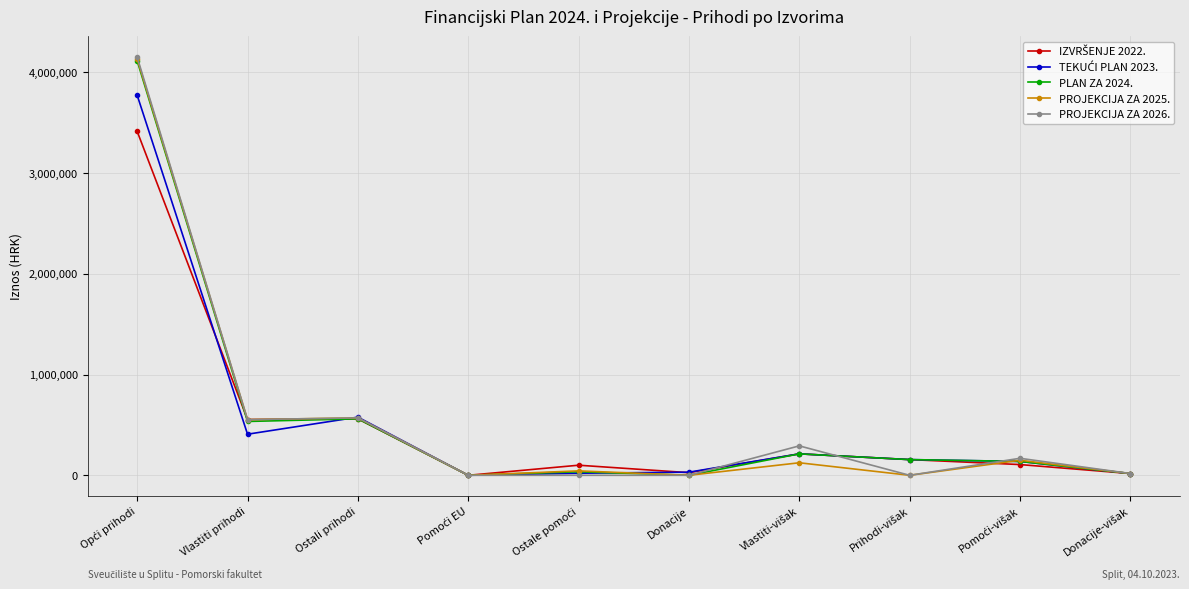

How many lines are shown in the chart?

5